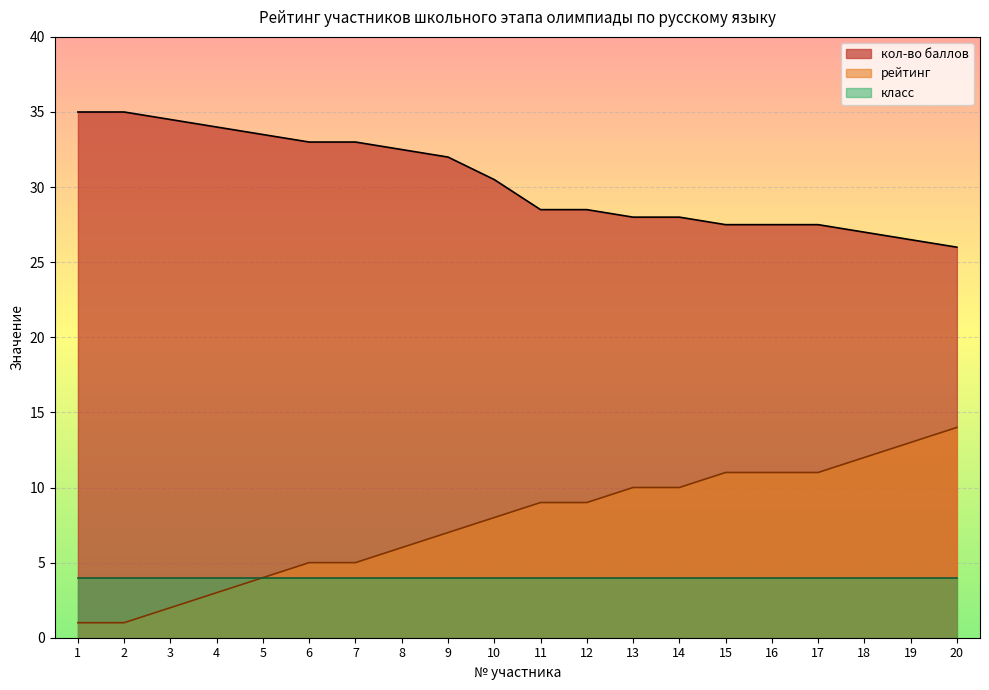

Is it true that кол-во баллов equals 33.0 at 6?

True